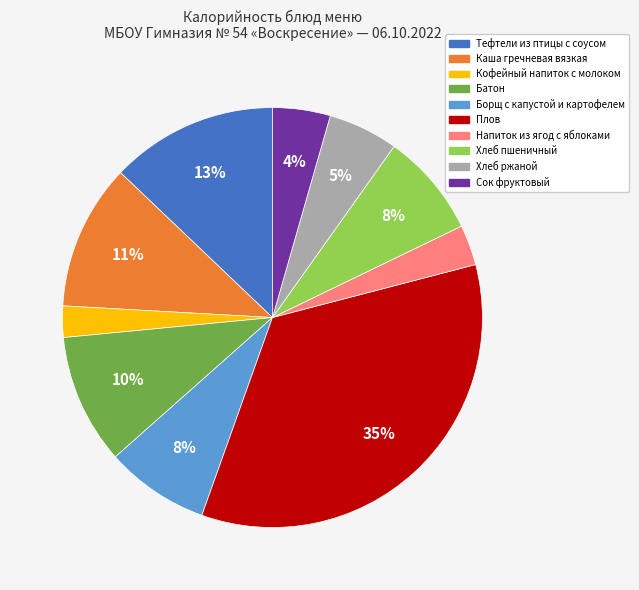

Is the sum of Сок фруктовый and Плов greater than half?

No